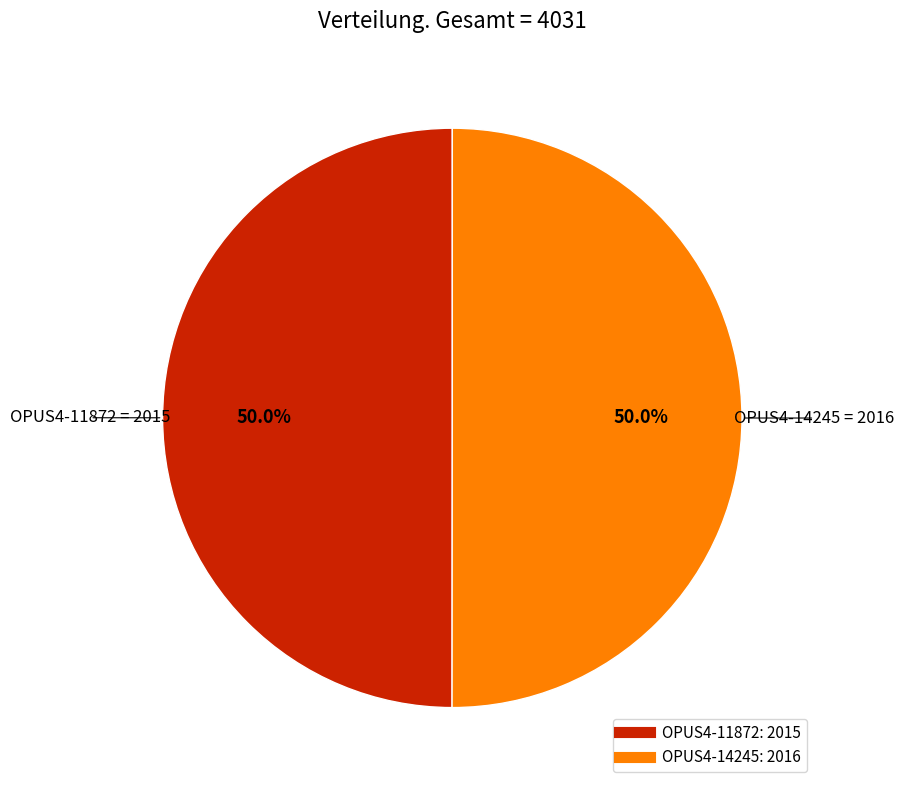

Combined, do OPUS4-14245 and OPUS4-11872 account for over 50%?

Yes